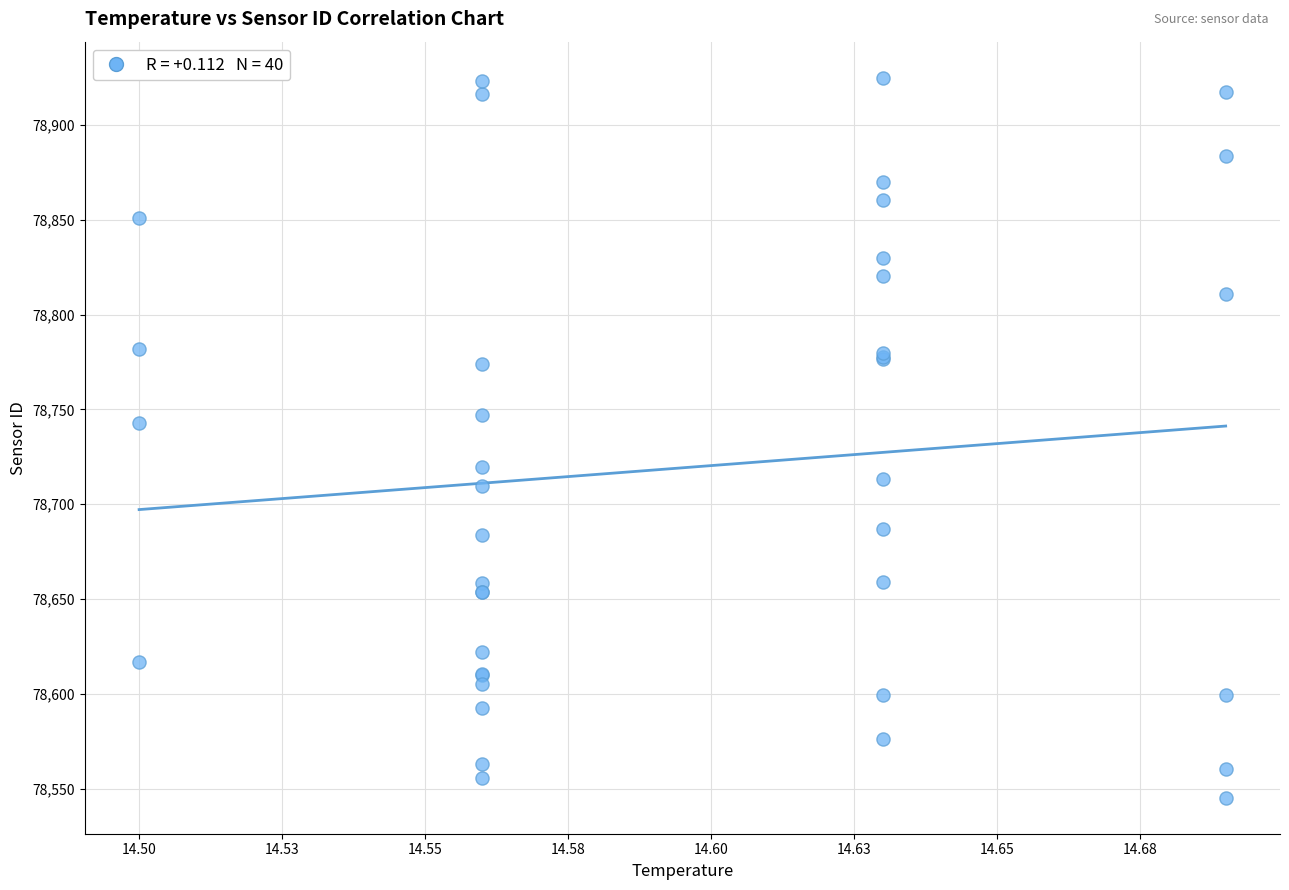

What Y value in the scatter plot is closest to 78735?

78742.7